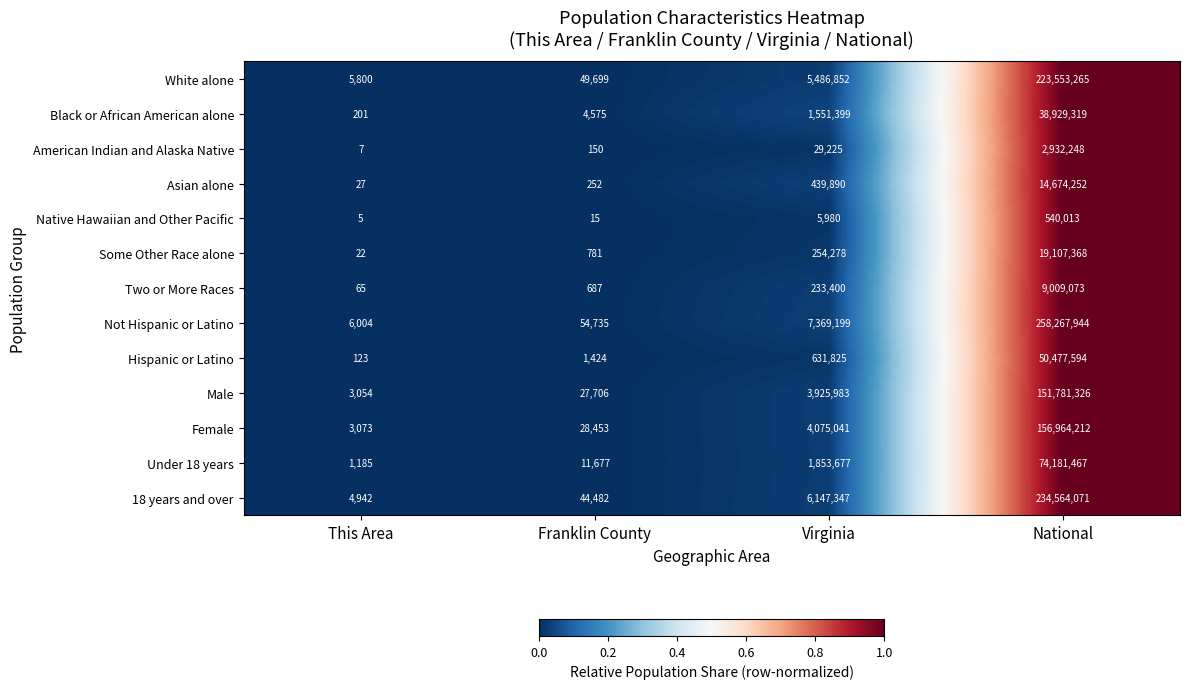

What is the difference between the highest and lowest values at This Area?

5999